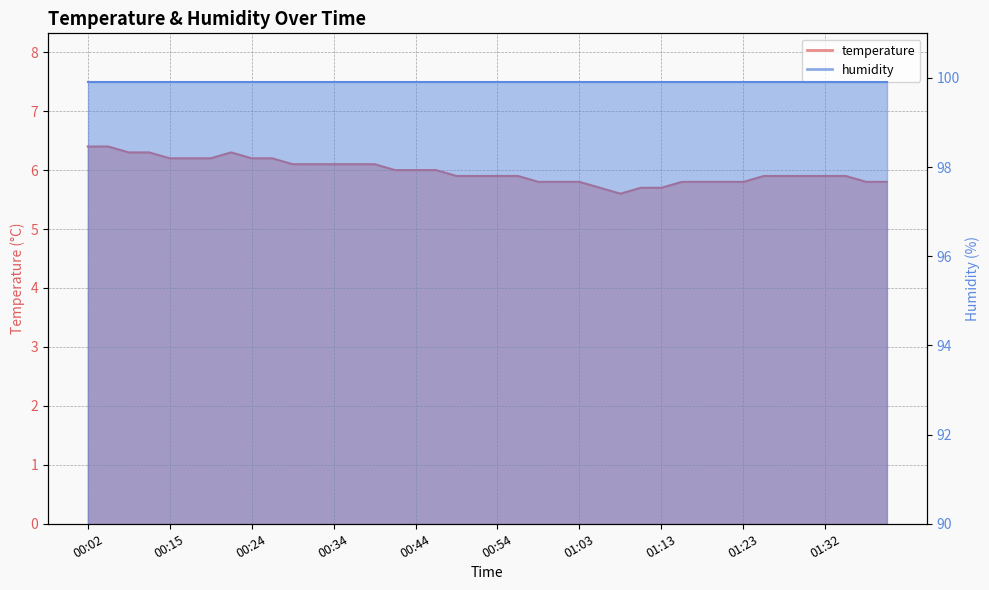

How many interior local peaks (higher than both neighbors) does the data have?

1